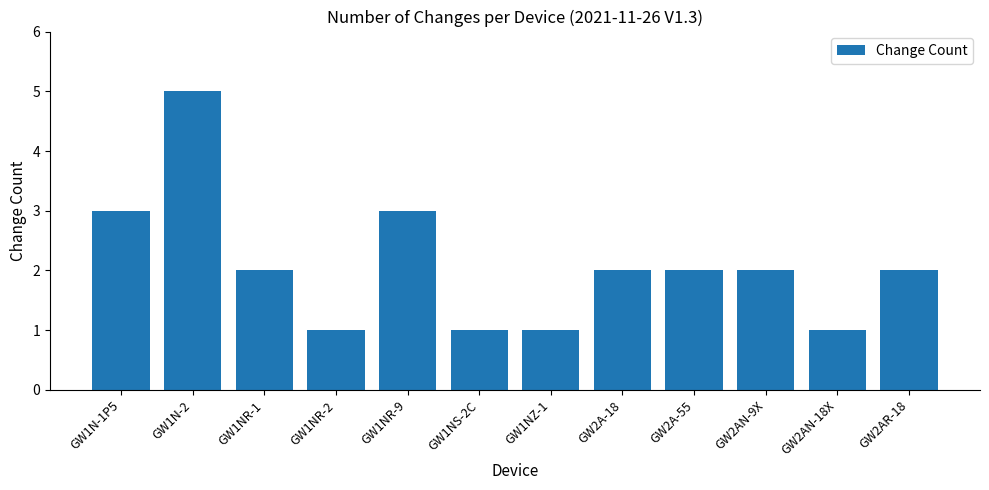

What is the minimum value shown in the chart?

1